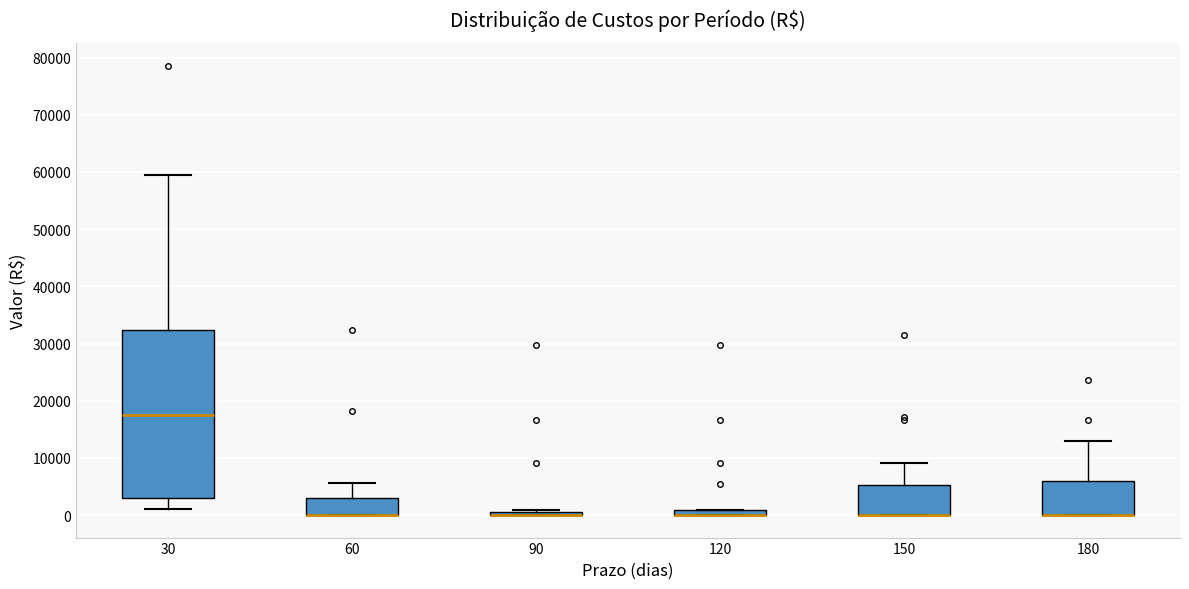

Which box is the tallest, from its lower edge to its upper edge?

30